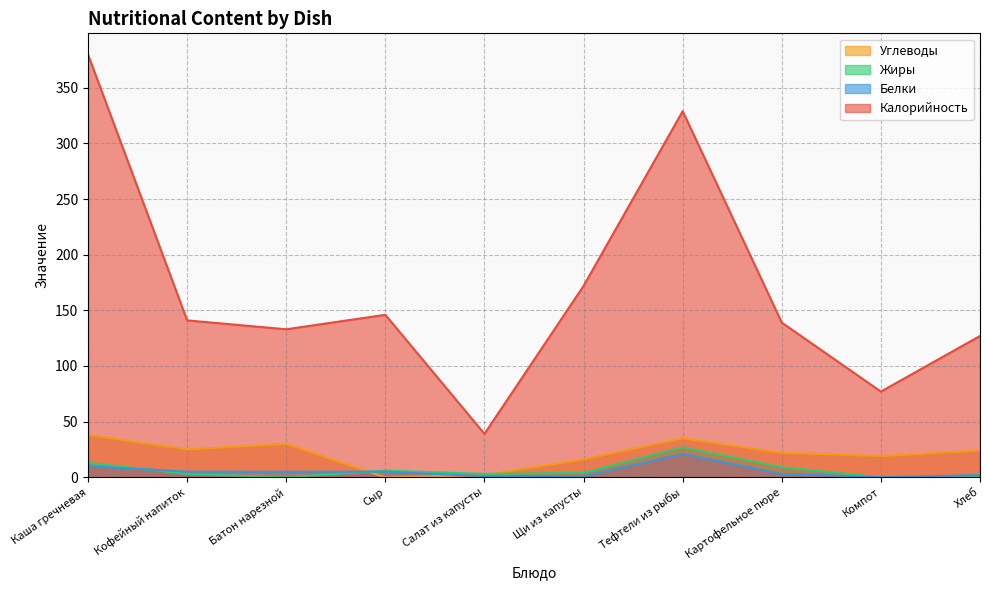

What is the difference between the highest and lowest values at Батон нарезной?

133